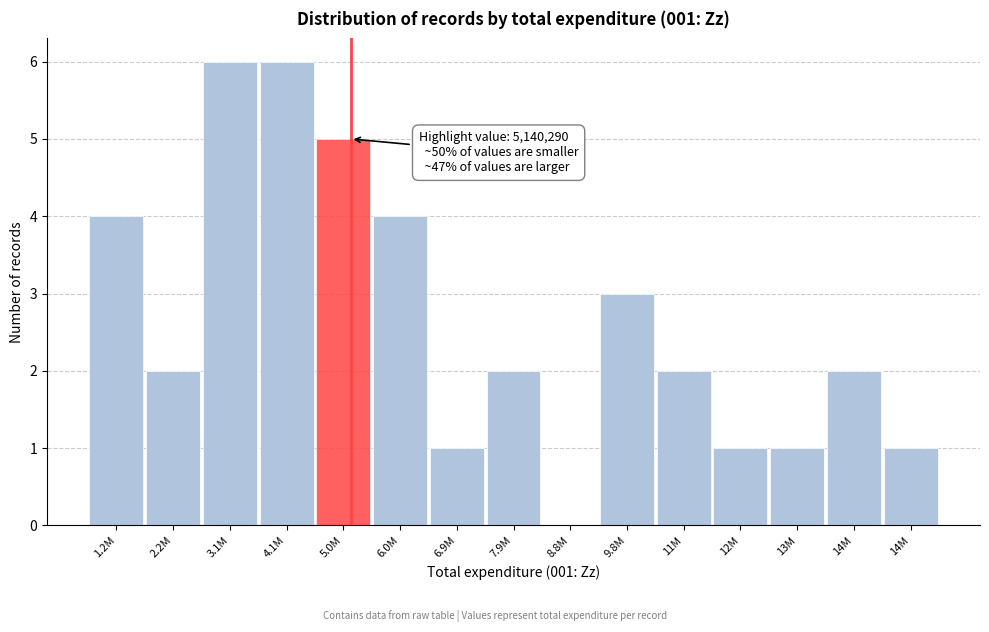

How many series are shown in this chart?

1